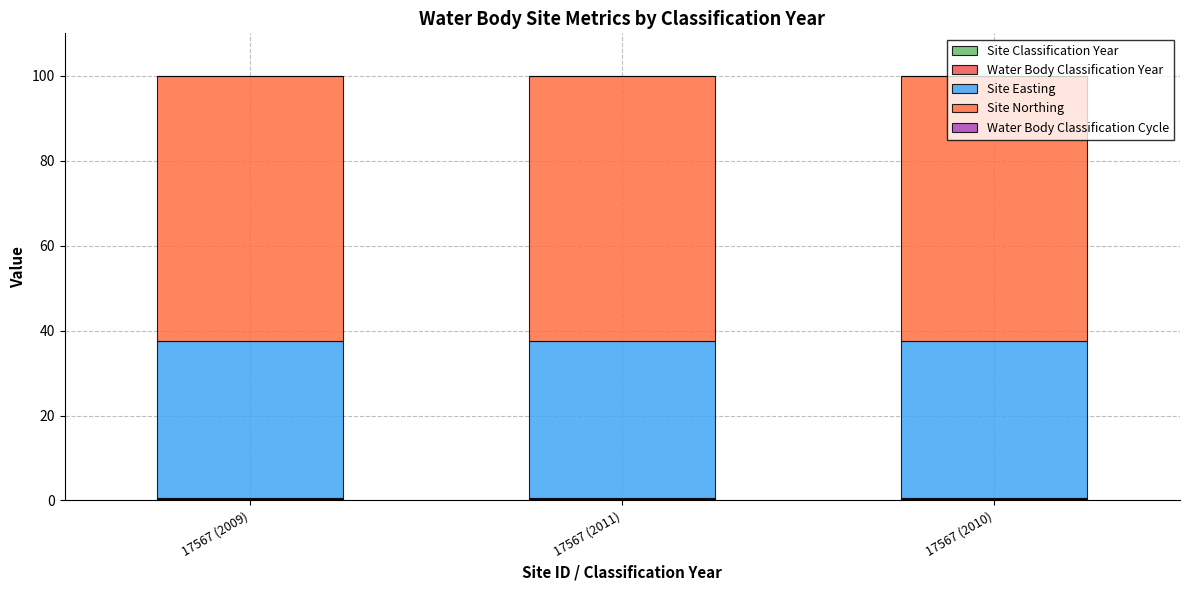

Are the bars horizontal?

No